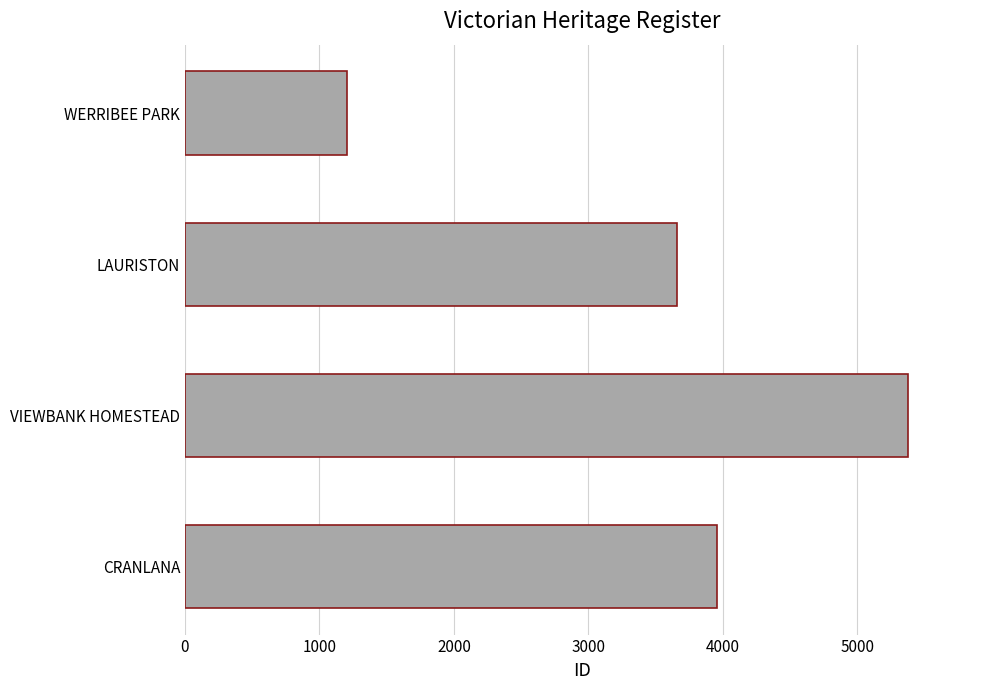

Is it true that the value at LAURISTON is 1707?

False